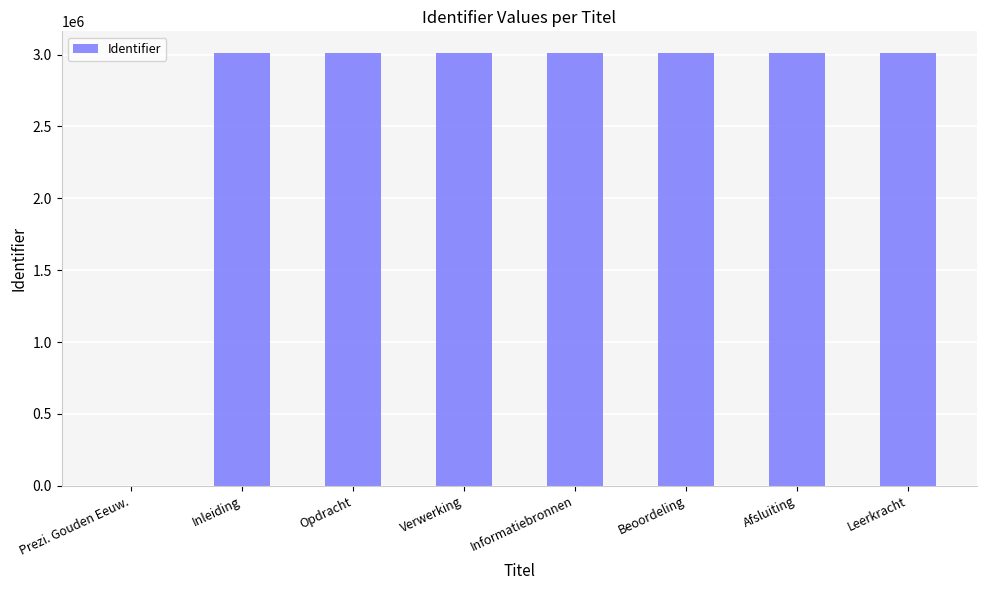

Is it true that the value at Verwerking is 3011503?

True